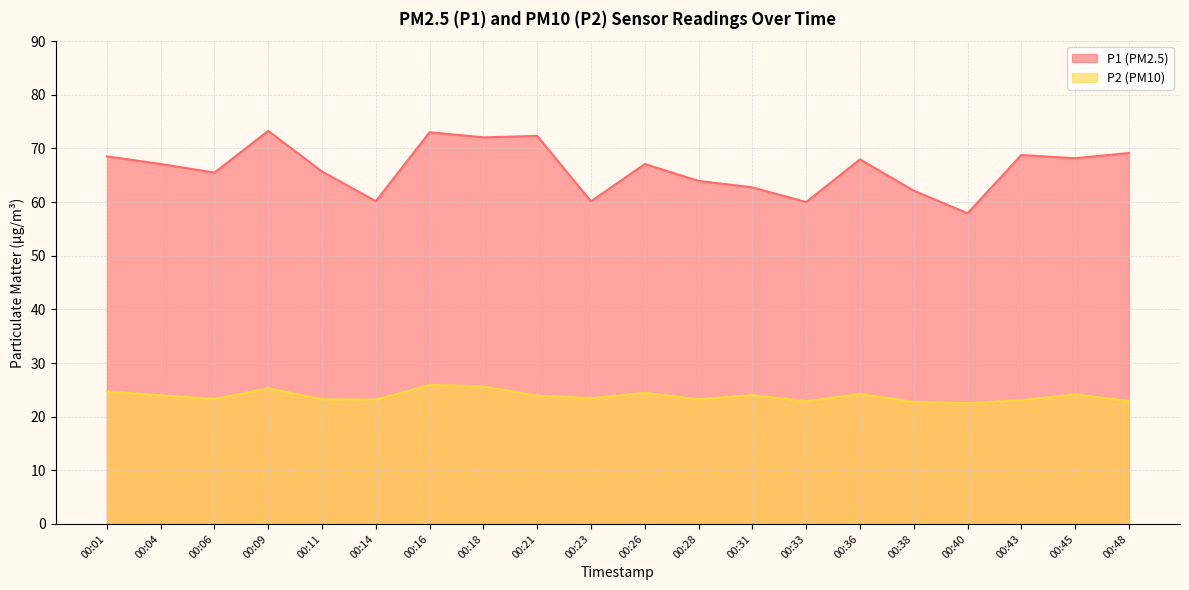

Is it true that P2 equals 40.8 at 00:23?

False